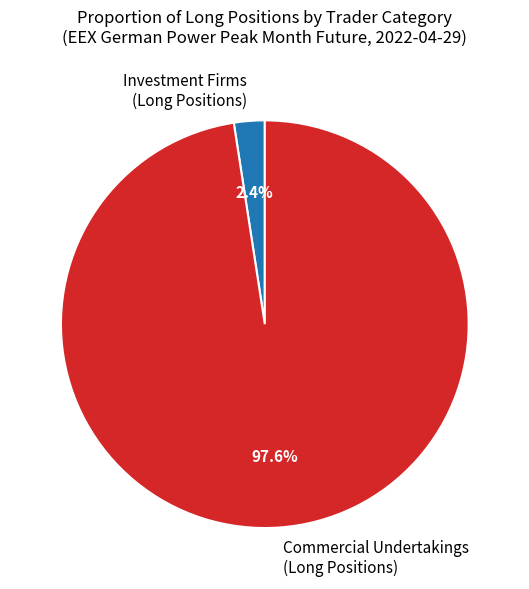

Count the number of slices in the pie.

2